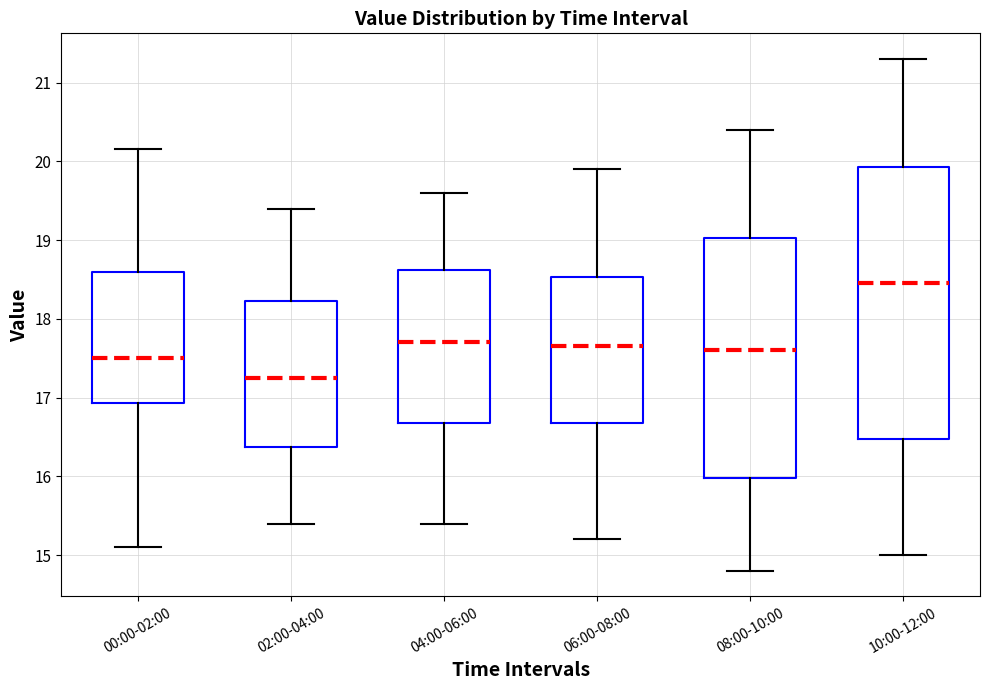

Reading left to right, read every box against the y-axis: the position of its median line, the range the box covers, and the ends of its whiskers. The values are not printed on the chart, so give them approximately, as read against the axis.

00:00-02:00: median 17.5, box 16.9 to 18.6, whiskers 15.1 to 20.2
02:00-04:00: median 17.3, box 16.4 to 18.2, whiskers 15.4 to 19.4
04:00-06:00: median 17.7, box 16.7 to 18.6, whiskers 15.4 to 19.6
06:00-08:00: median 17.7, box 16.7 to 18.5, whiskers 15.2 to 19.9
08:00-10:00: median 17.6, box 16.0 to 19.0, whiskers 14.8 to 20.4
10:00-12:00: median 18.5, box 16.5 to 19.9, whiskers 15.0 to 21.3